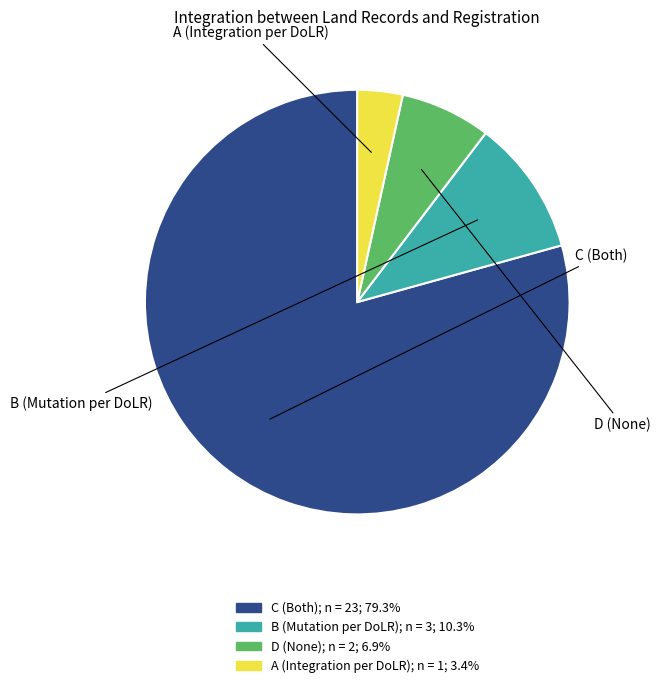

What is the largest slice in the pie chart?

C (Both)